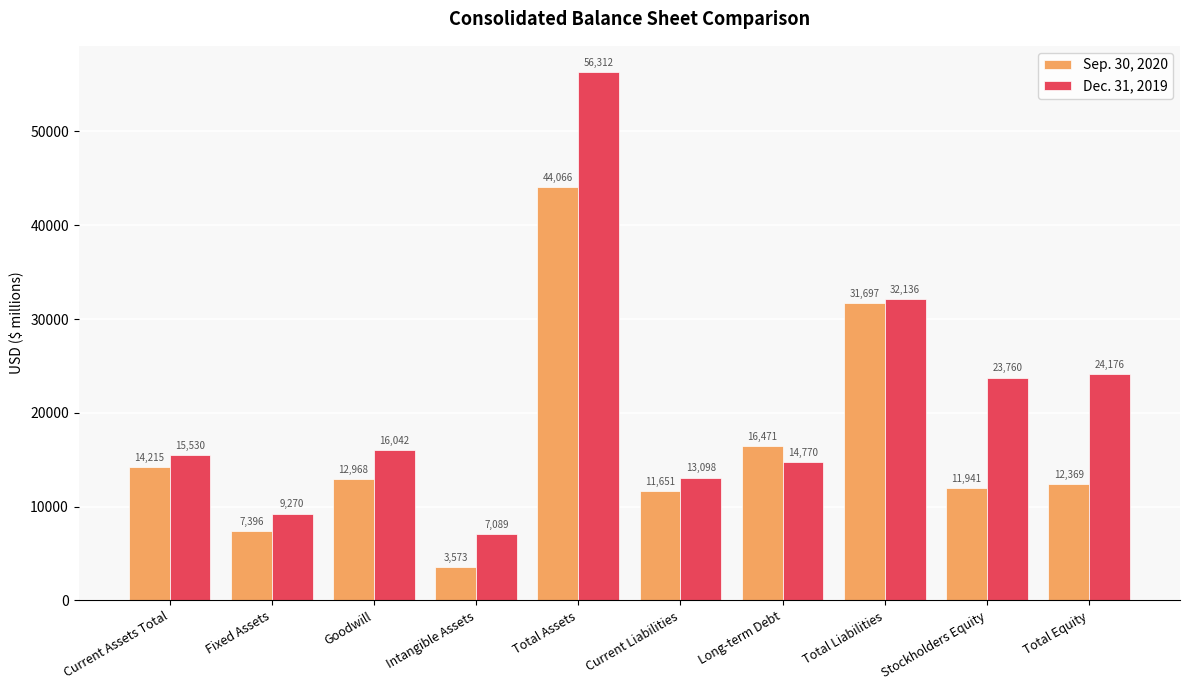

The Dec. 31, 2019 series shows 23760 at Stockholders Equity. True or false?

True